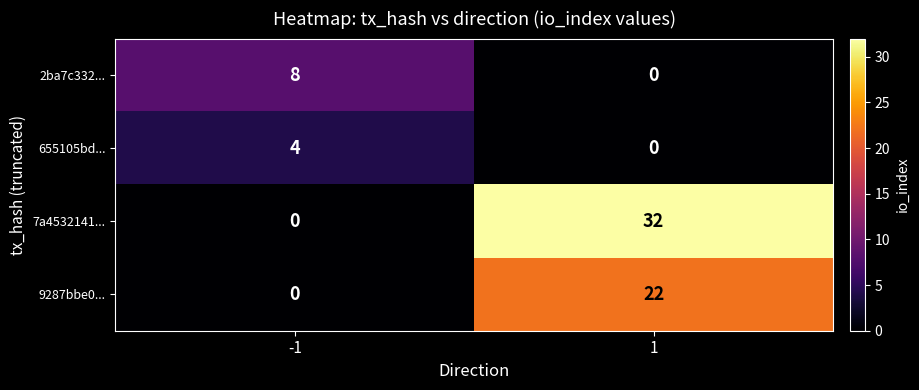

What value does the 655105bd... series have at -1?

4